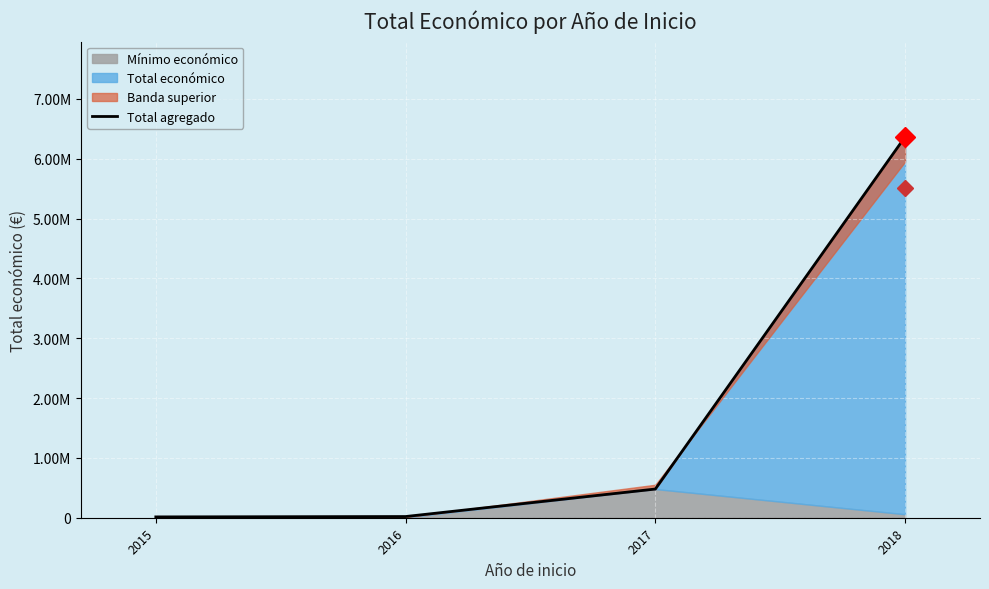

Is it true that the value at 2015 is 21952?

False